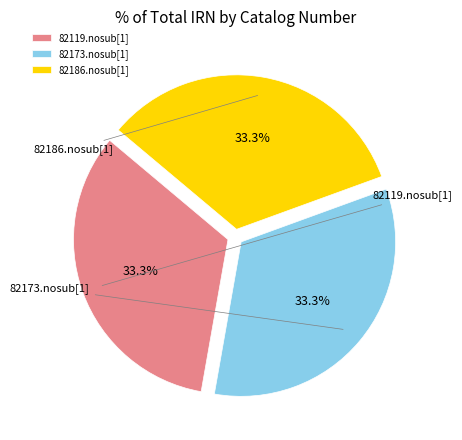

Count the number of slices in the pie.

3